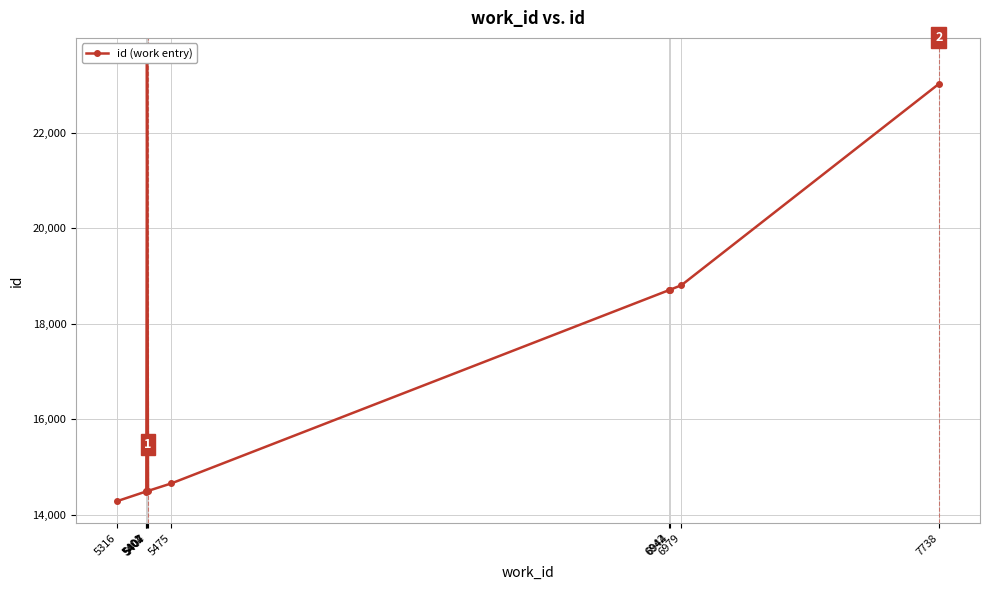

Where does the data first go above 18703?

5404